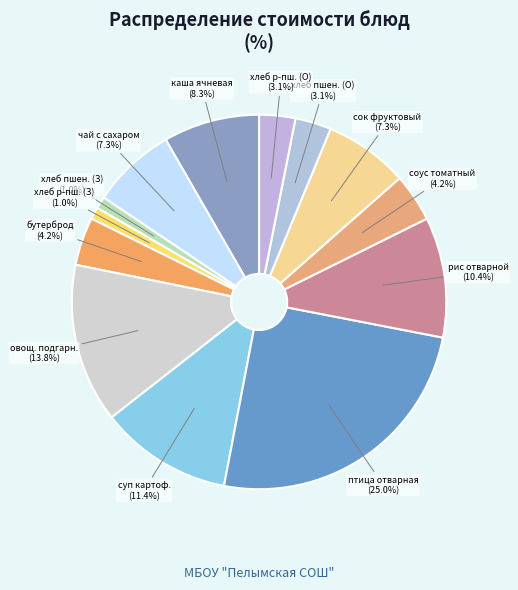

Count the number of slices in the pie.

13